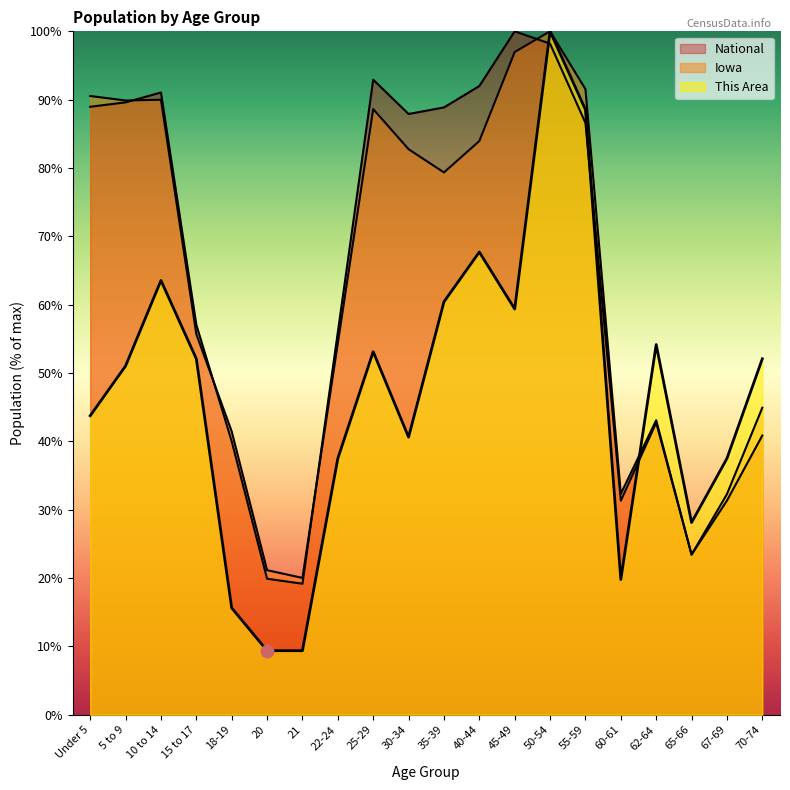

What are all the series names shown in the legend?

This Area, Iowa, National